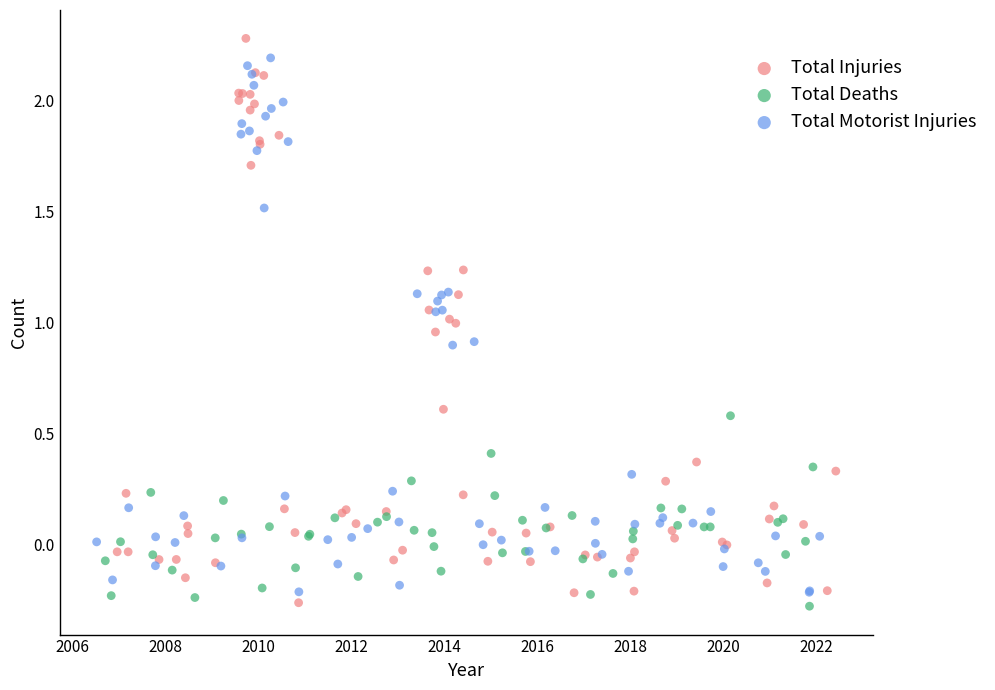

Which series contains the highest Y value?

Total Injuries